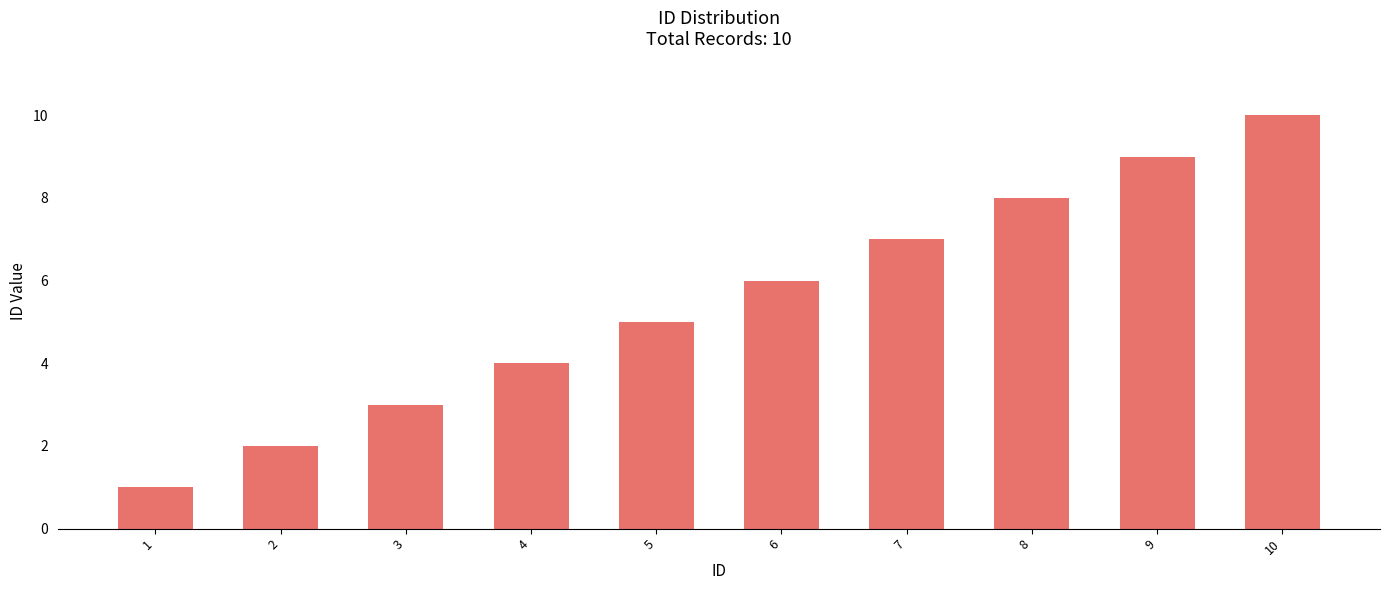

Between 5 and 7, which is larger?

7